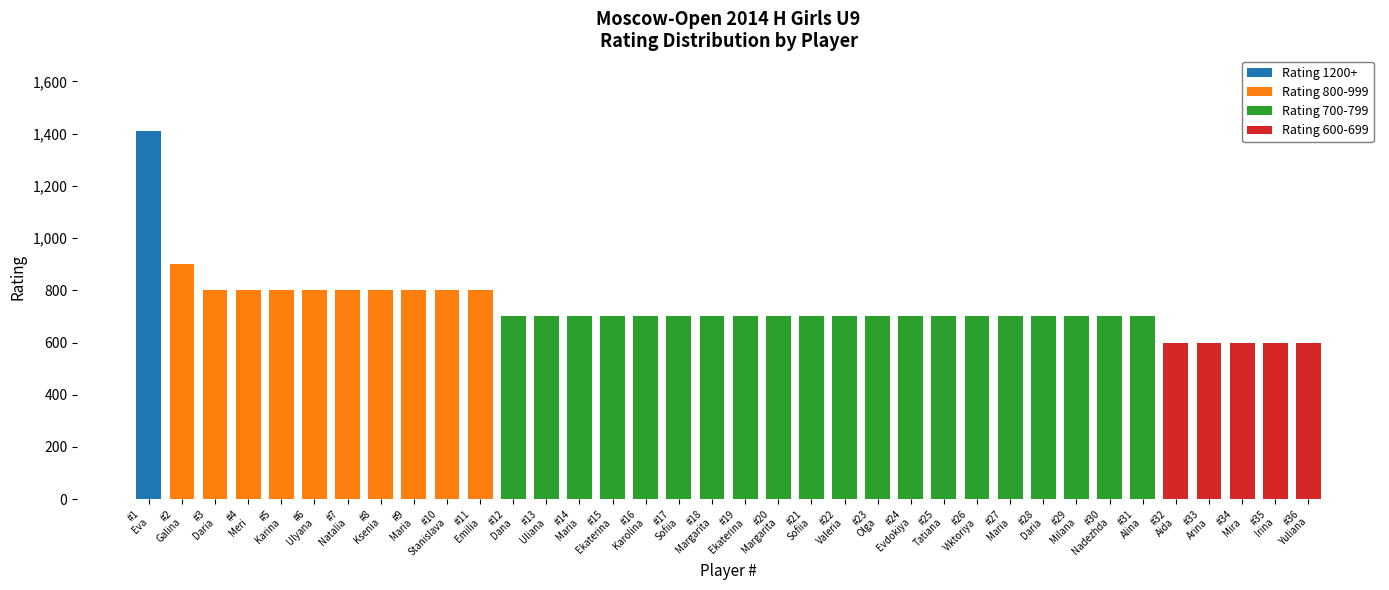

Are the bars grouped side by side (vs. stacked)?

No